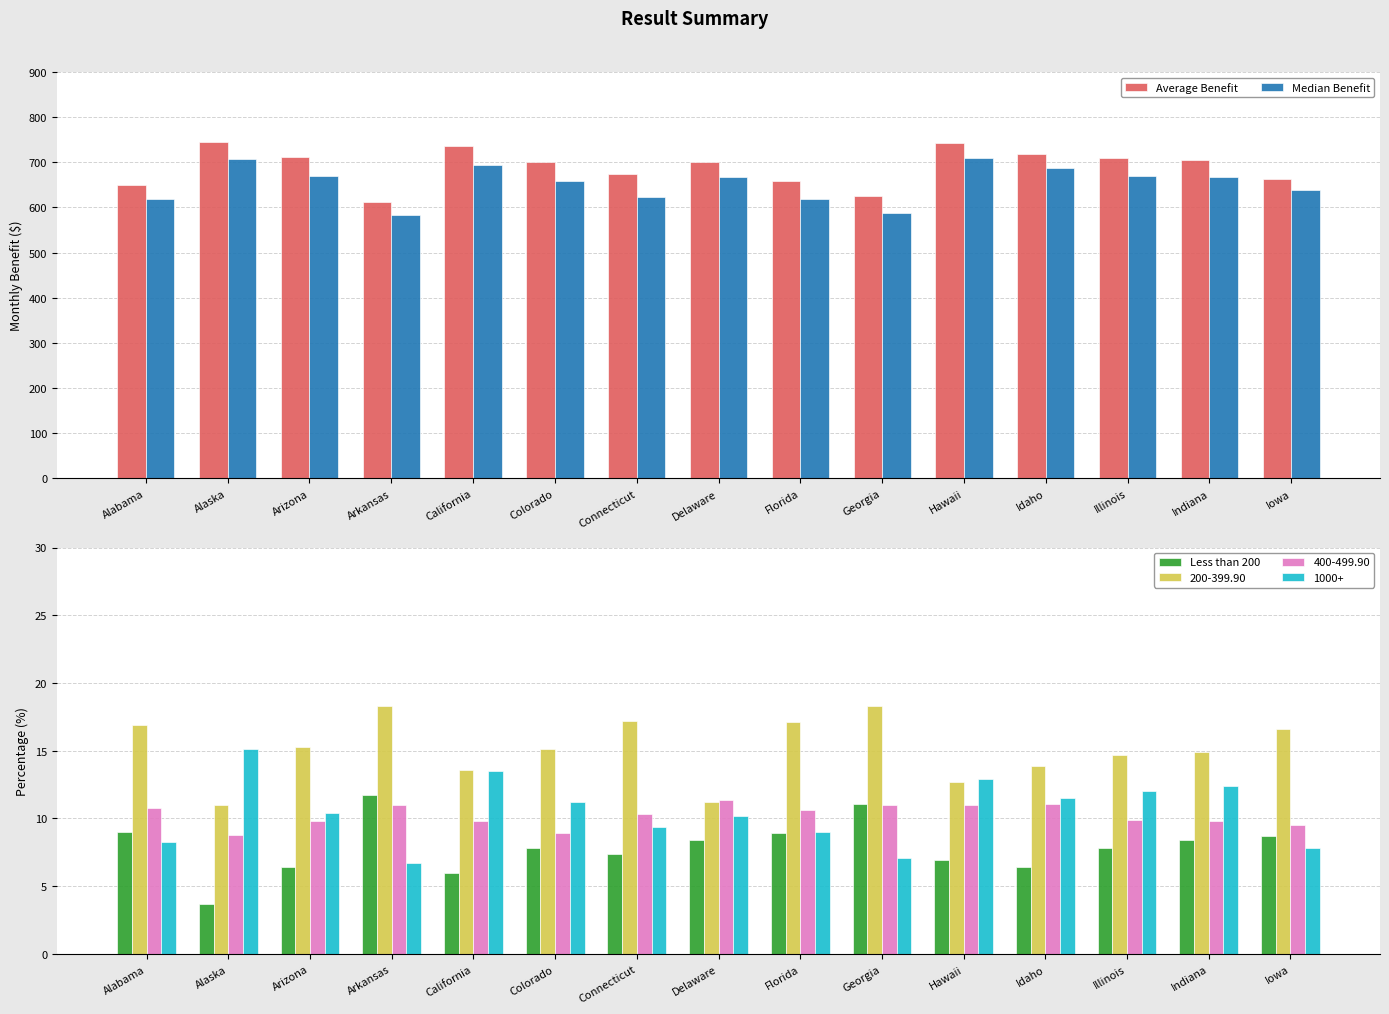

What is the approximate value of Less than 200 at Florida?

8.9